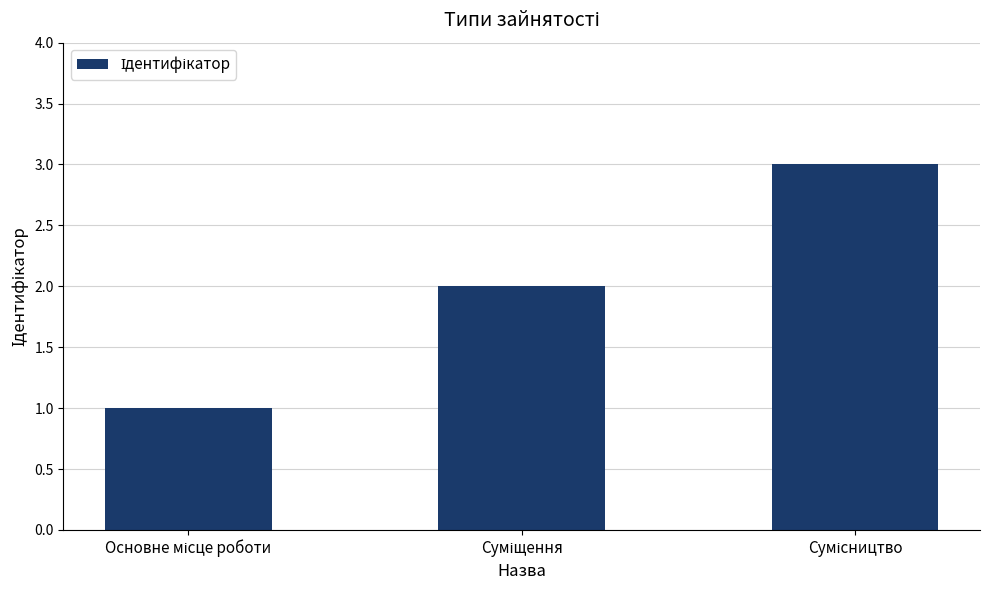

What is the greatest value displayed?

3